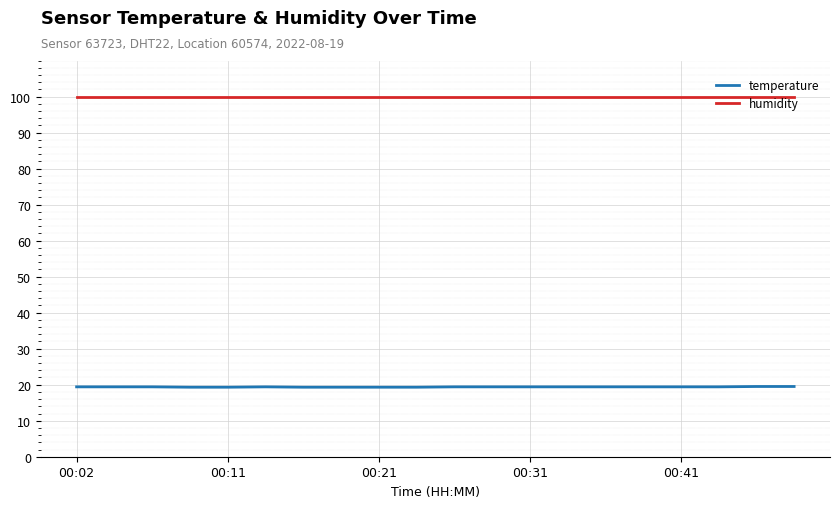

What is the lowest value of the temperature series?

19.3